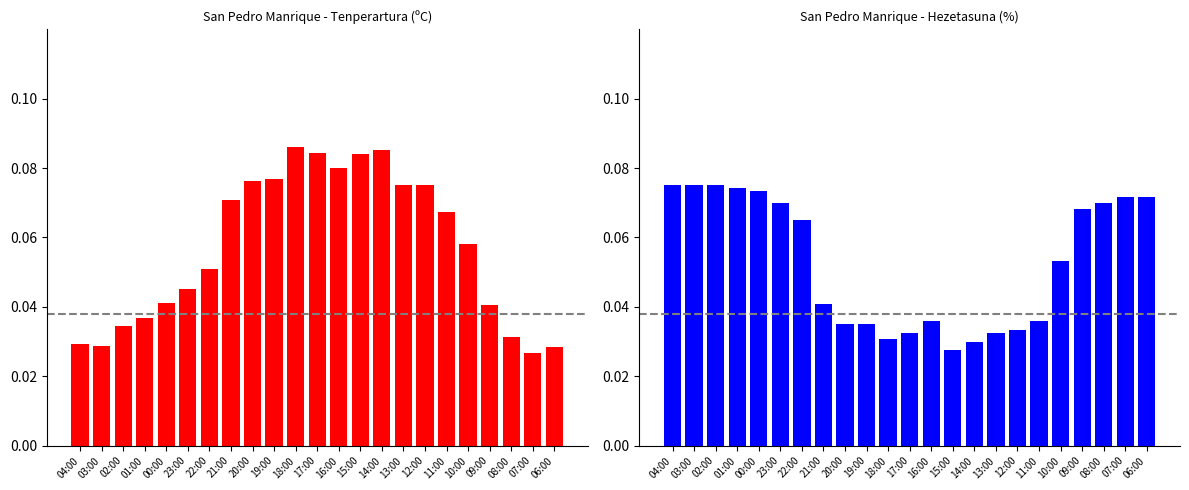

Between 17:00 and 14:00, which series saw the biggest shift?

Hezetasuna (%)